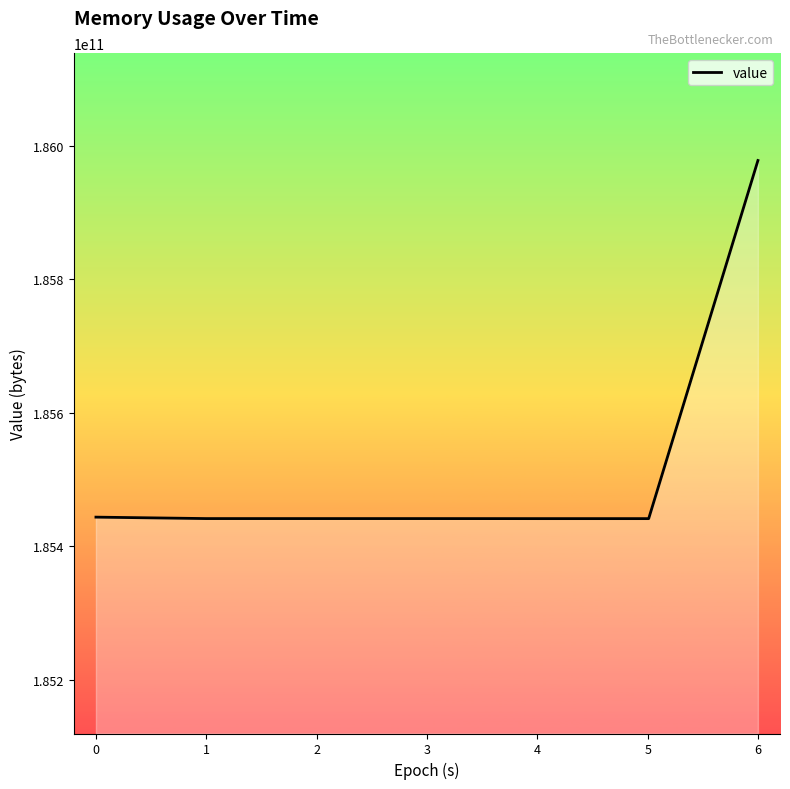

What is the difference between the maximum and minimum values?

536821760